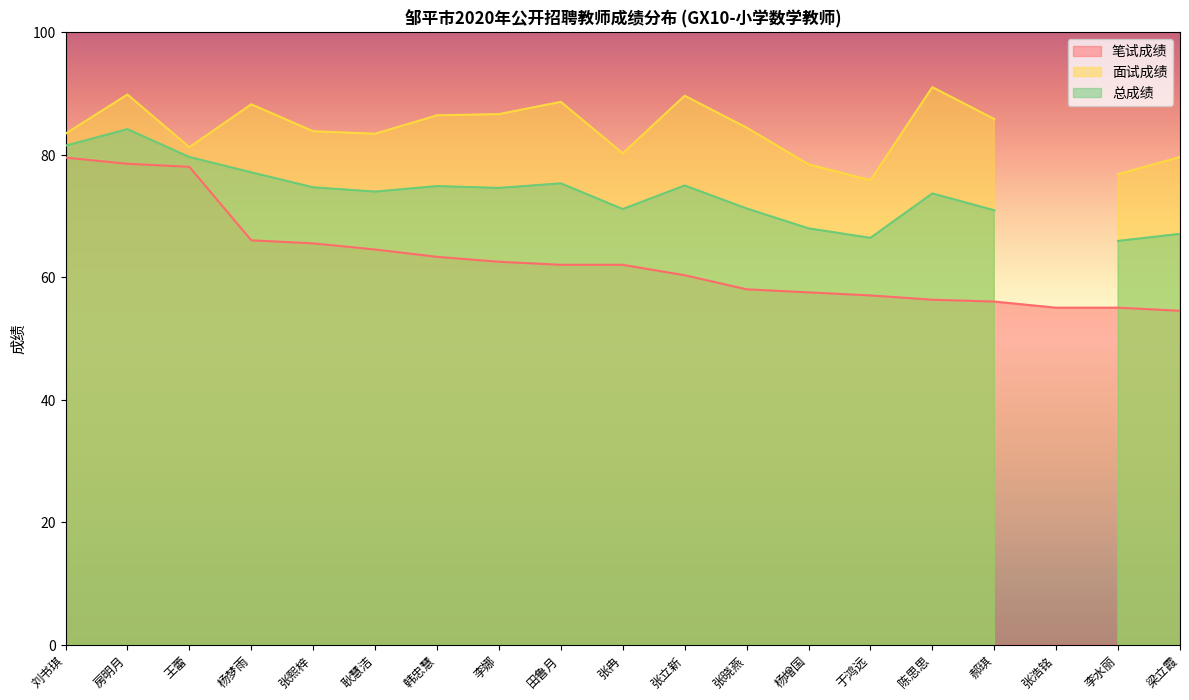

How many lines are shown in the chart?

3